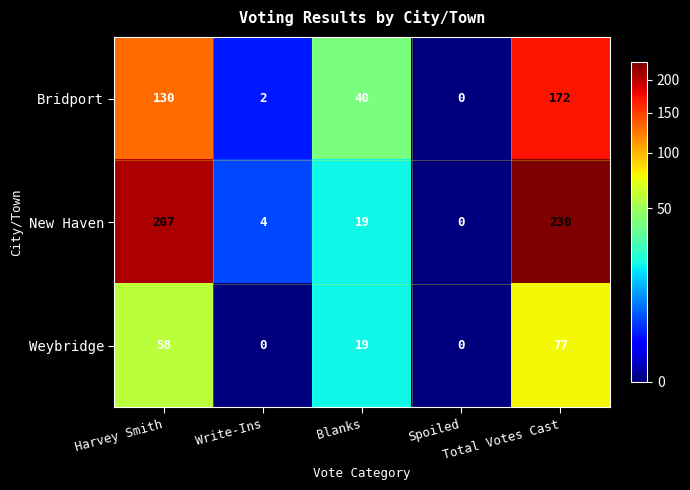

What is the highest value of the Bridport series?

172